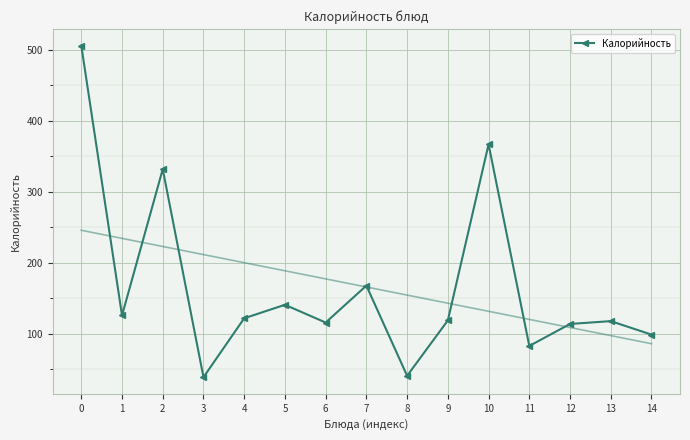

At which label is the value closest to 272?

2